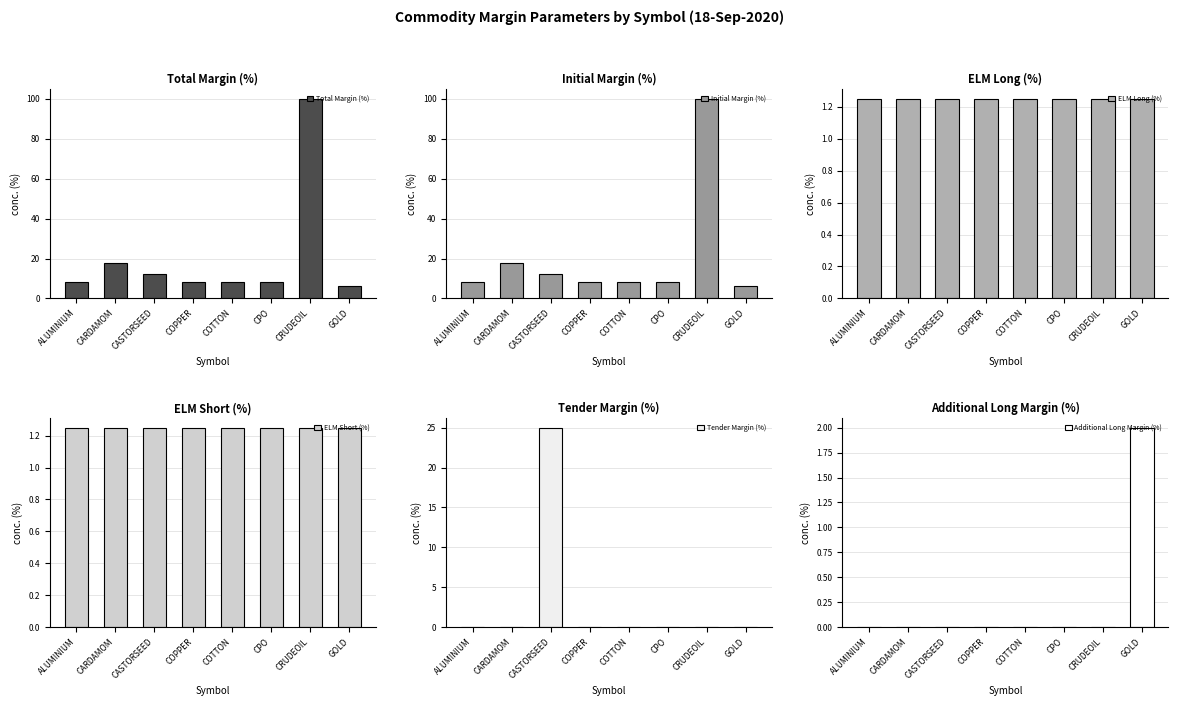

What is the label of the 7th bar from the right?

CARDAMOM